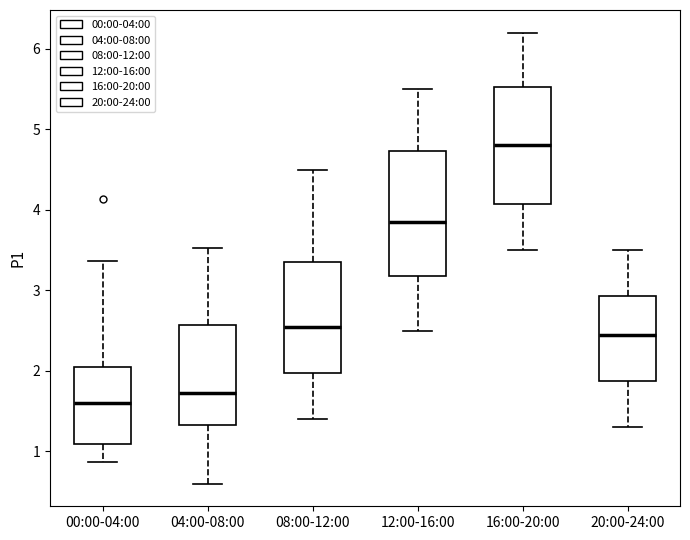

Which box has the highest median line?

16:00-20:00